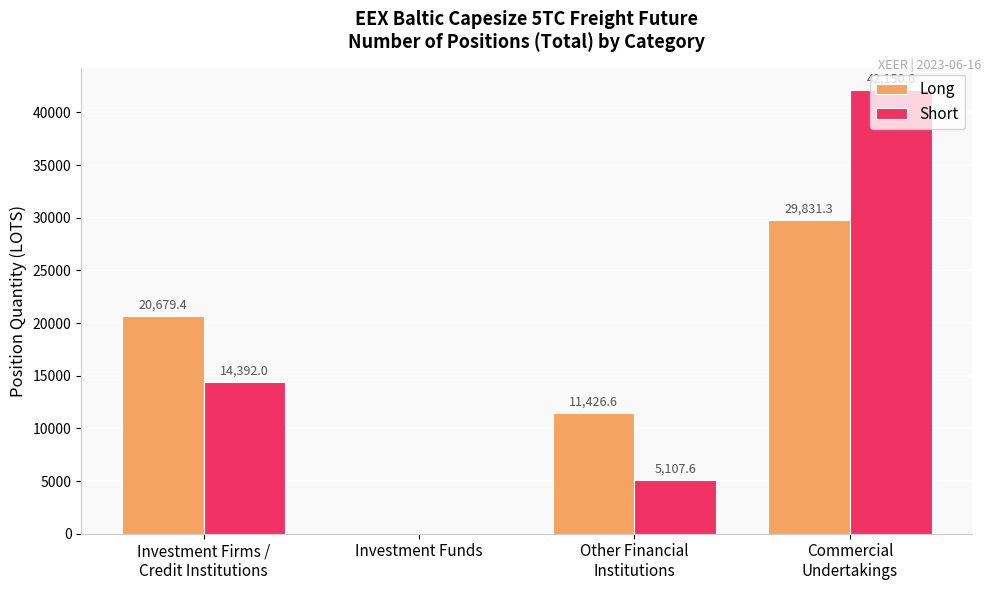

What is the greatest value displayed?

42150.6